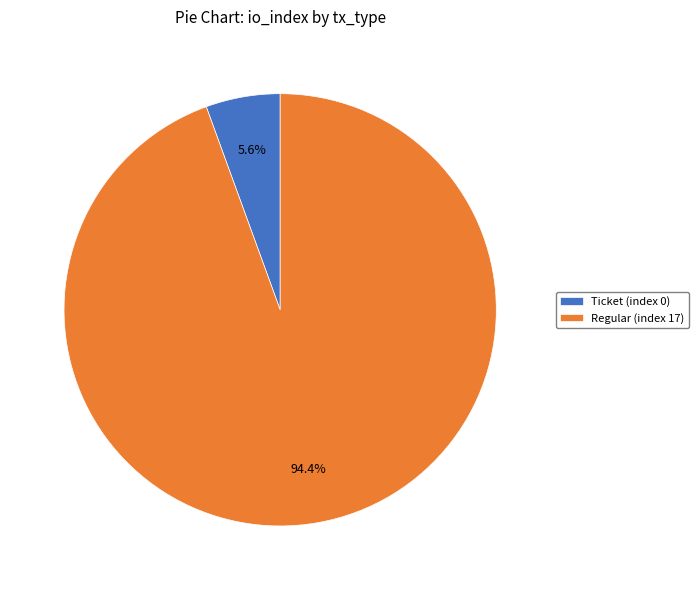

Does any single category account for the majority?

Yes